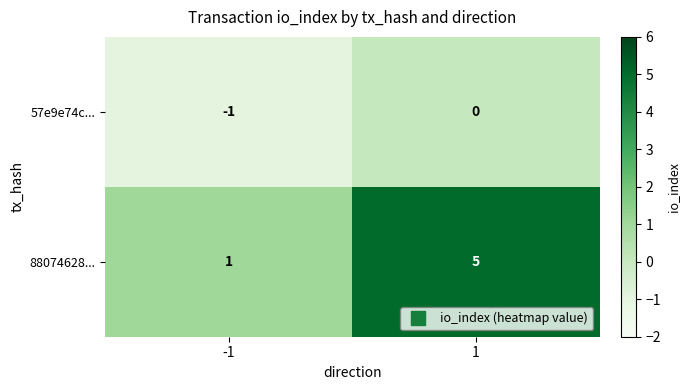

Rank the series by their average value, from lowest to highest.

57e9e74c..., 88074628...